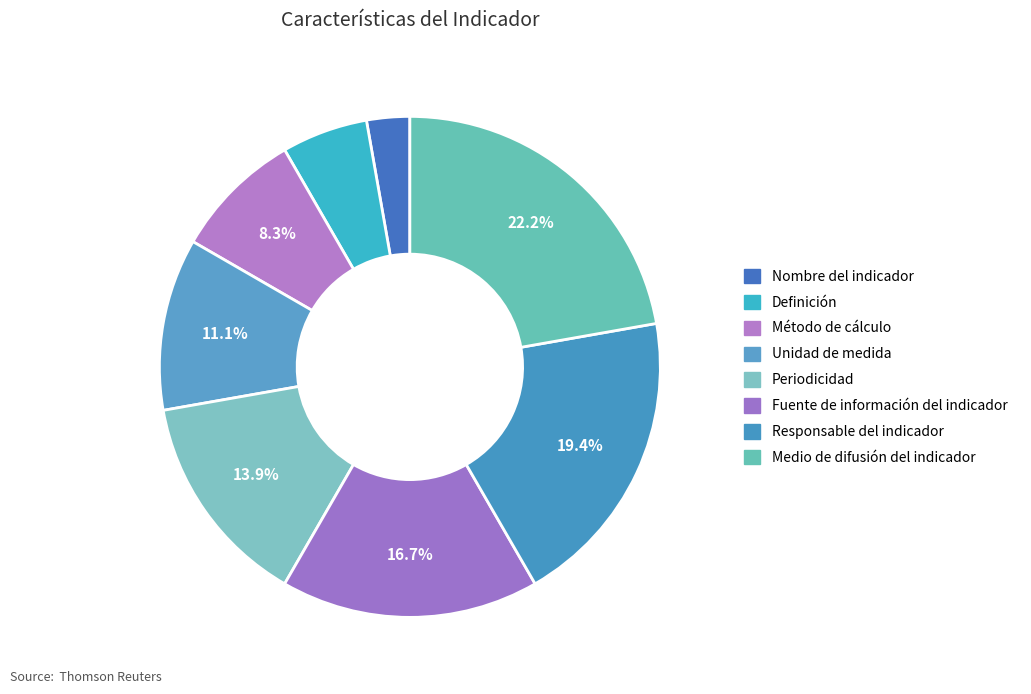

What percentage is the Unidad de medida slice, to the nearest percent?

11%